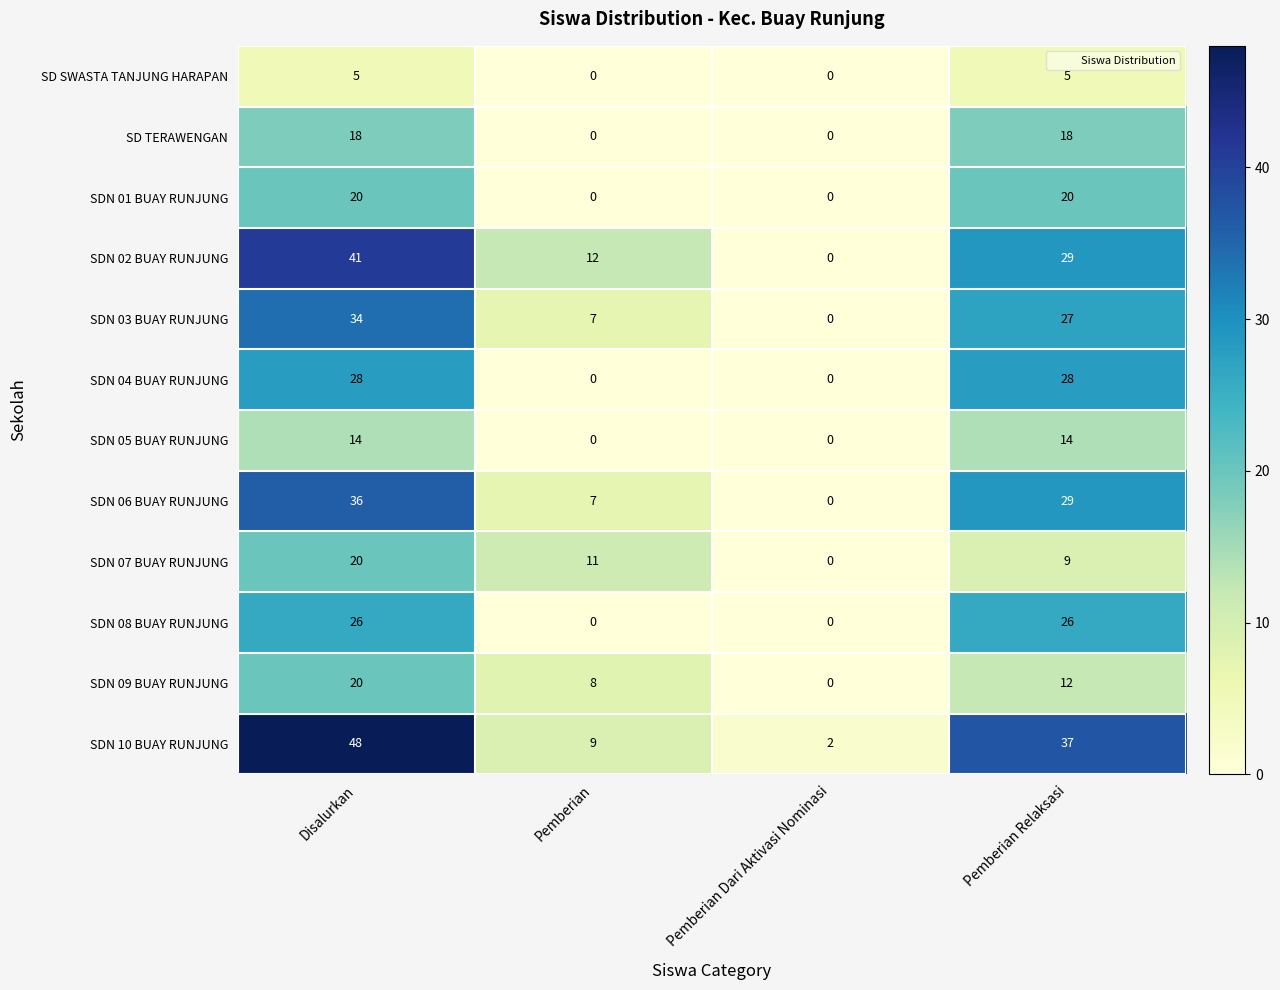

Which series has the widest spread of values?

SDN 10 BUAY RUNJUNG